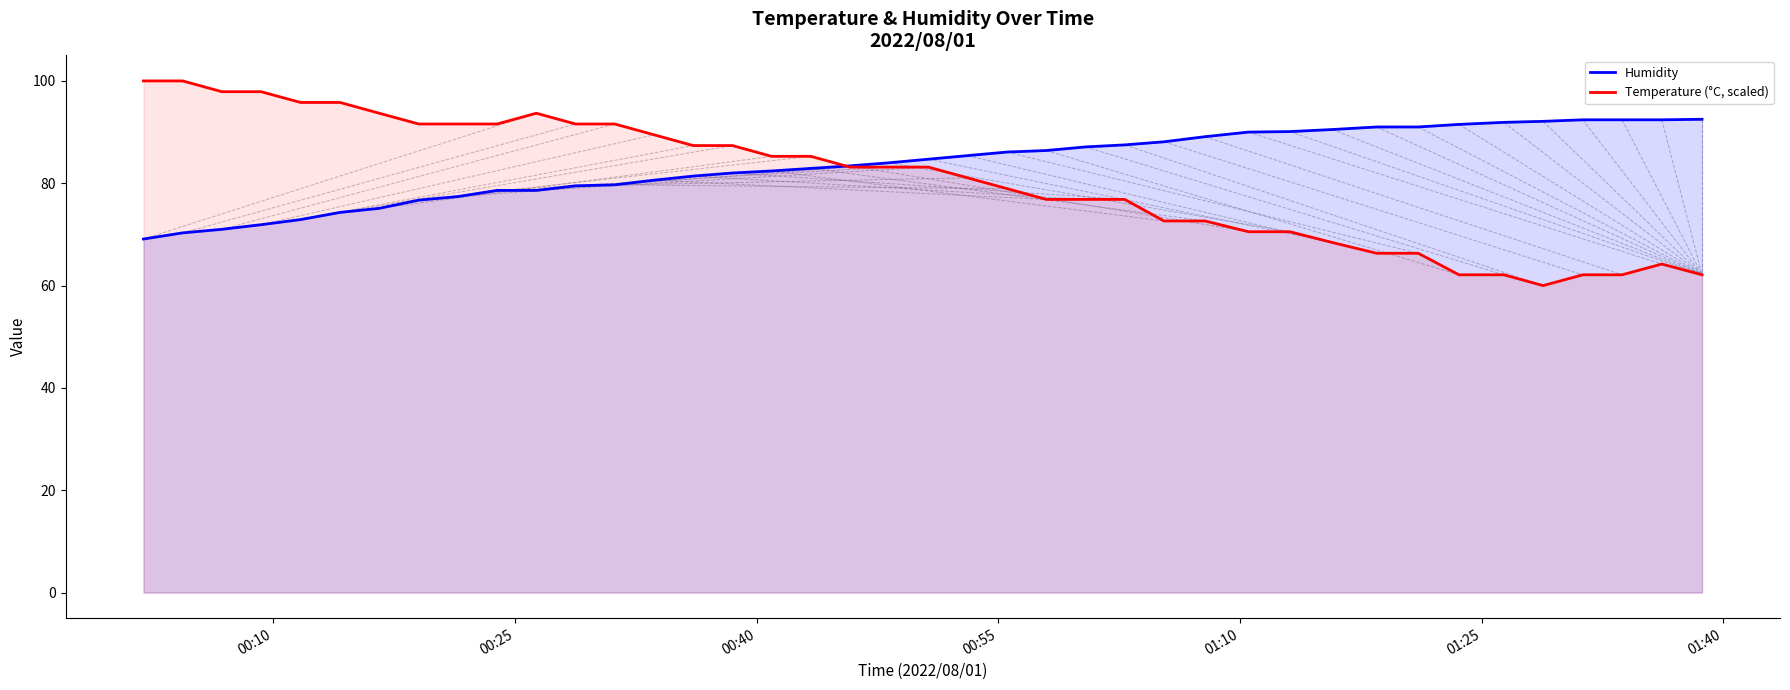

What is the maximum value shown in the chart?

100.0